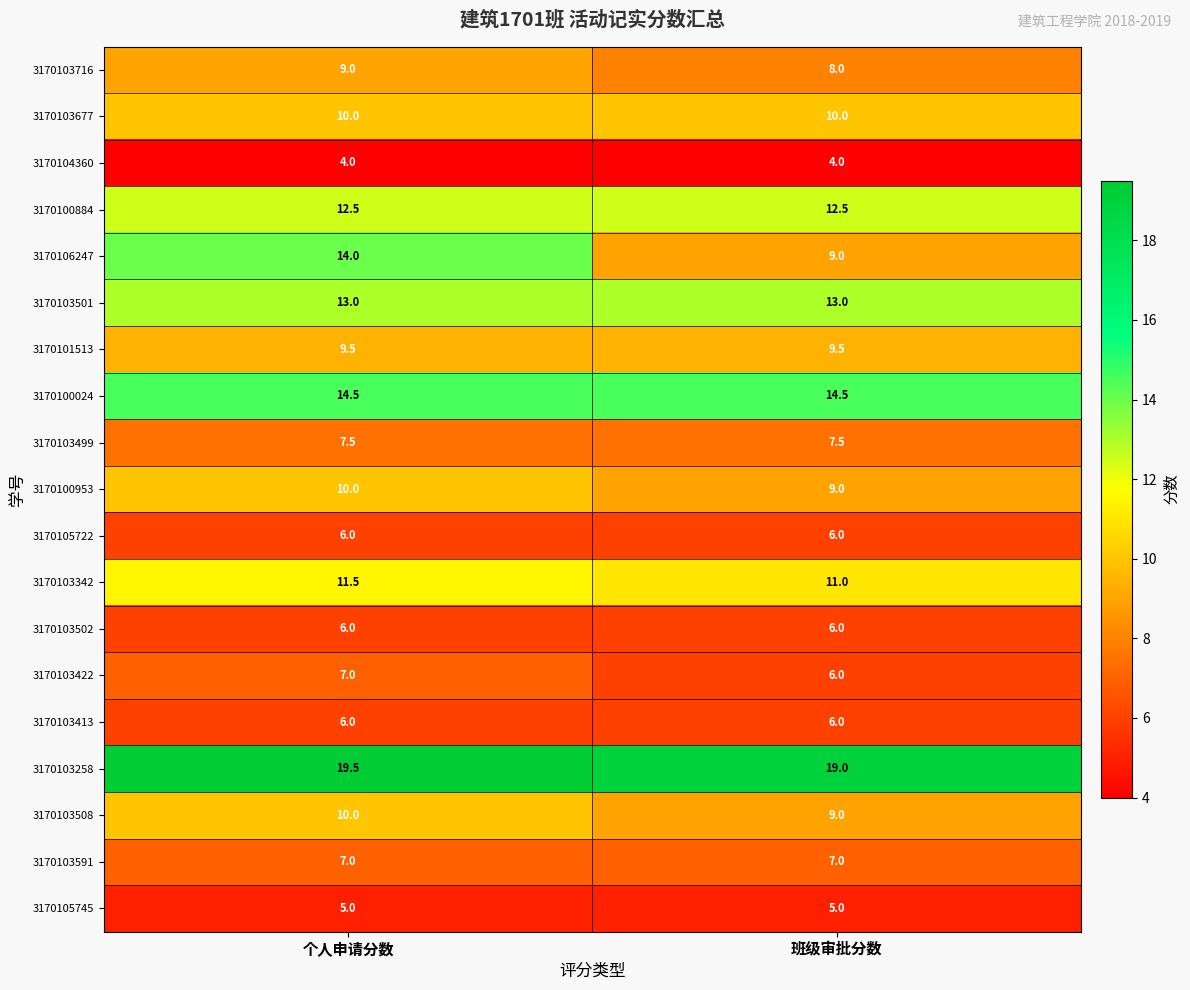

Is it true that 3170103591 equals 12.2 at 班级审批分数?

False